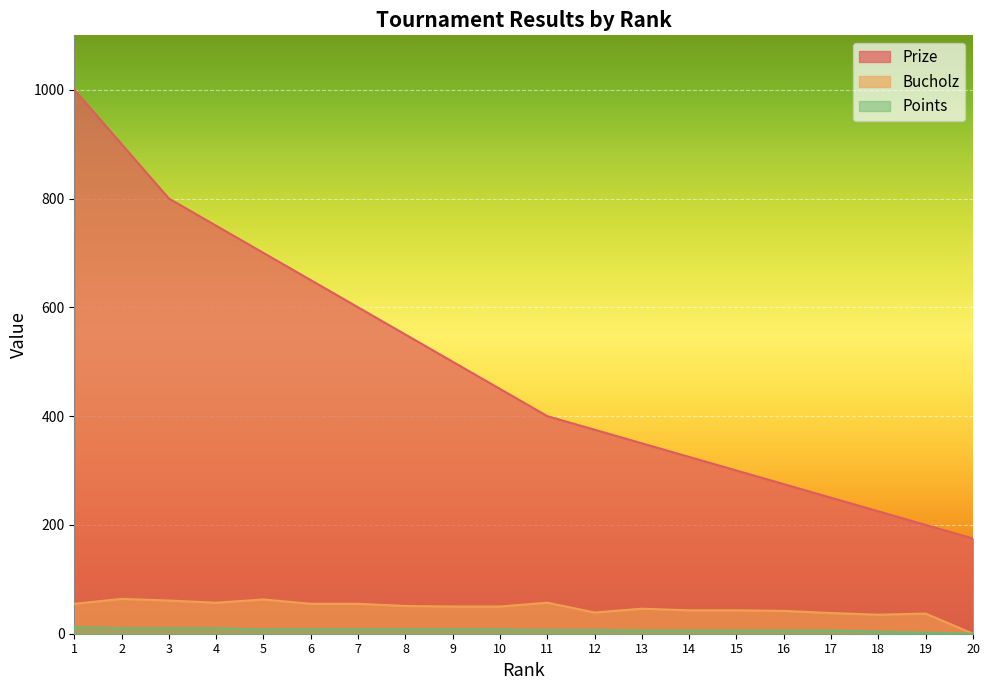

Which category has the lowest value in the Points series?

20